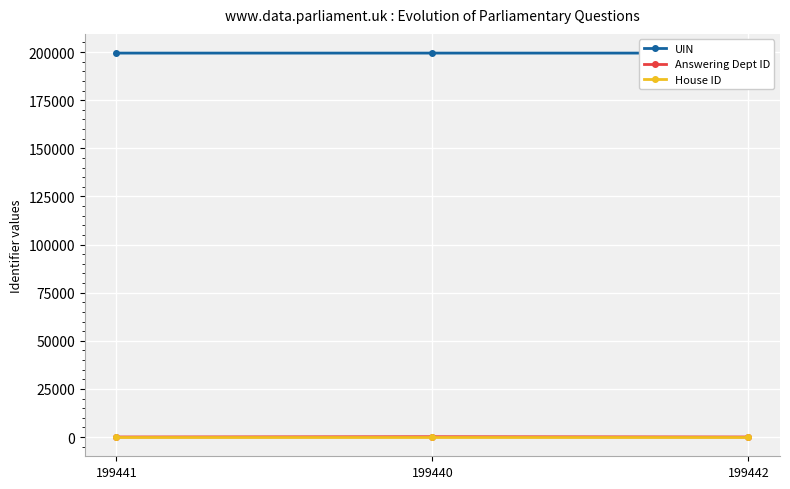

What is the sum of all UIN values?

598323